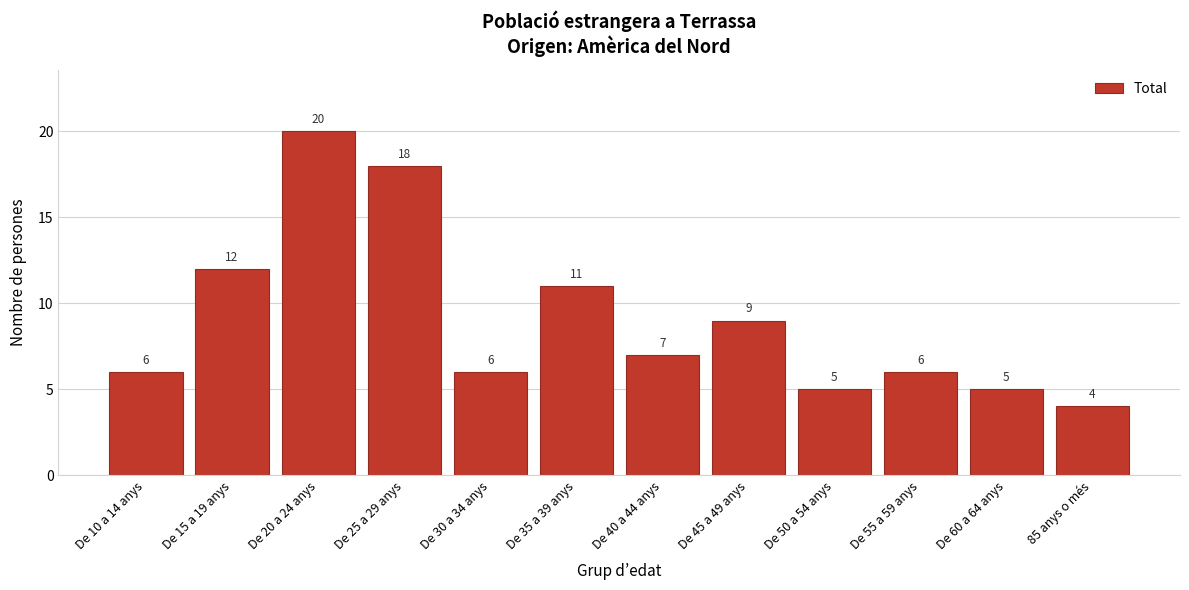

Reading left to right, what are all the values shown in this chart?

De 10 a 14 anys=6	De 15 a 19 anys=12	De 20 a 24 anys=20	De 25 a 29 anys=18	De 30 a 34 anys=6	De 35 a 39 anys=11	De 40 a 44 anys=7	De 45 a 49 anys=9	De 50 a 54 anys=5	De 55 a 59 anys=6	De 60 a 64 anys=5	85 anys o més=4